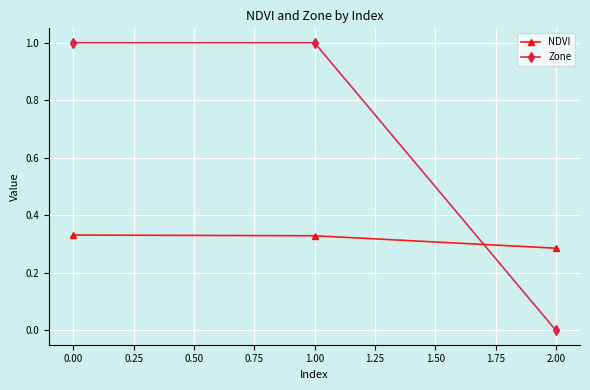

What is the difference between the maximum and minimum values in the Zone series?

1.0